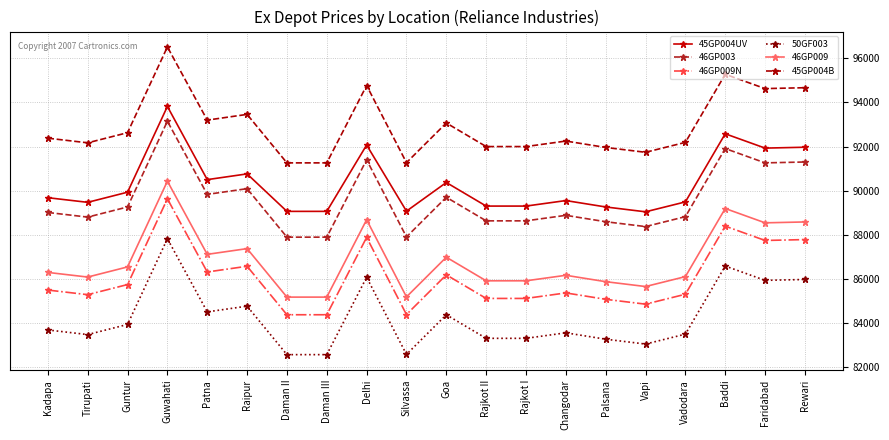

What is the minimum value for 45GP004UV?

89040